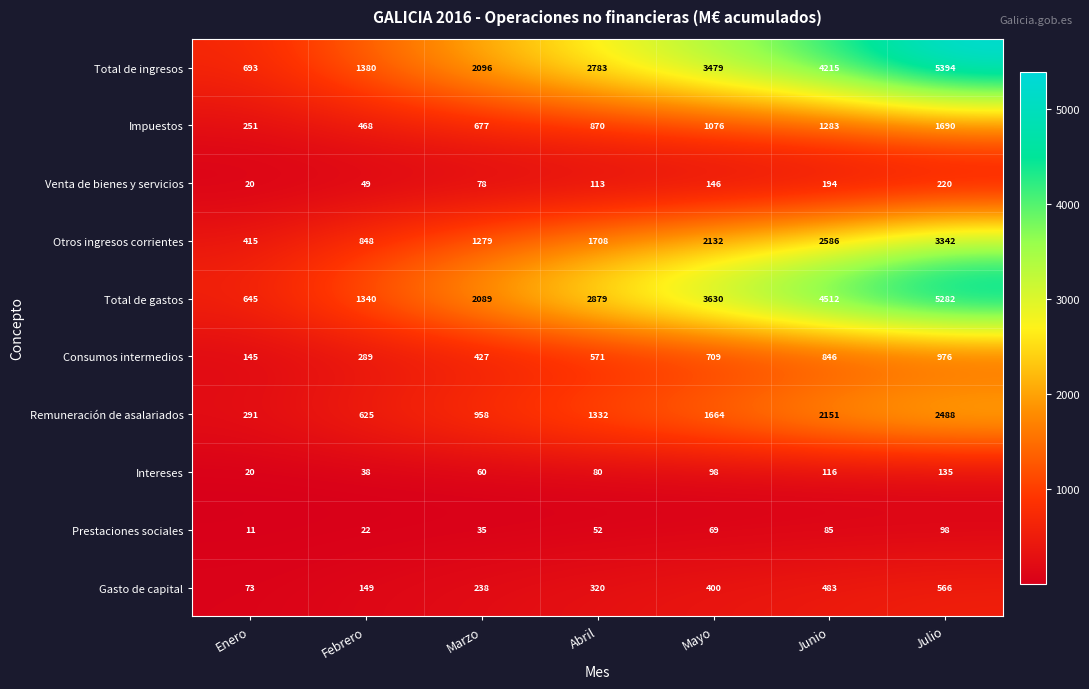

Which series has the largest total across all categories?

Total de gastos